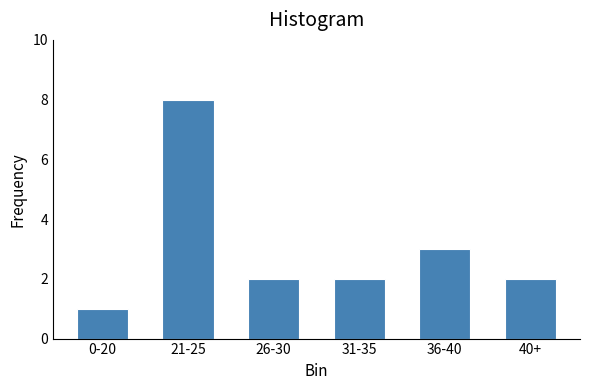

Reading right to left, what are all the values shown in this chart?

40+=2	36-40=3	31-35=2	26-30=2	21-25=8	0-20=1